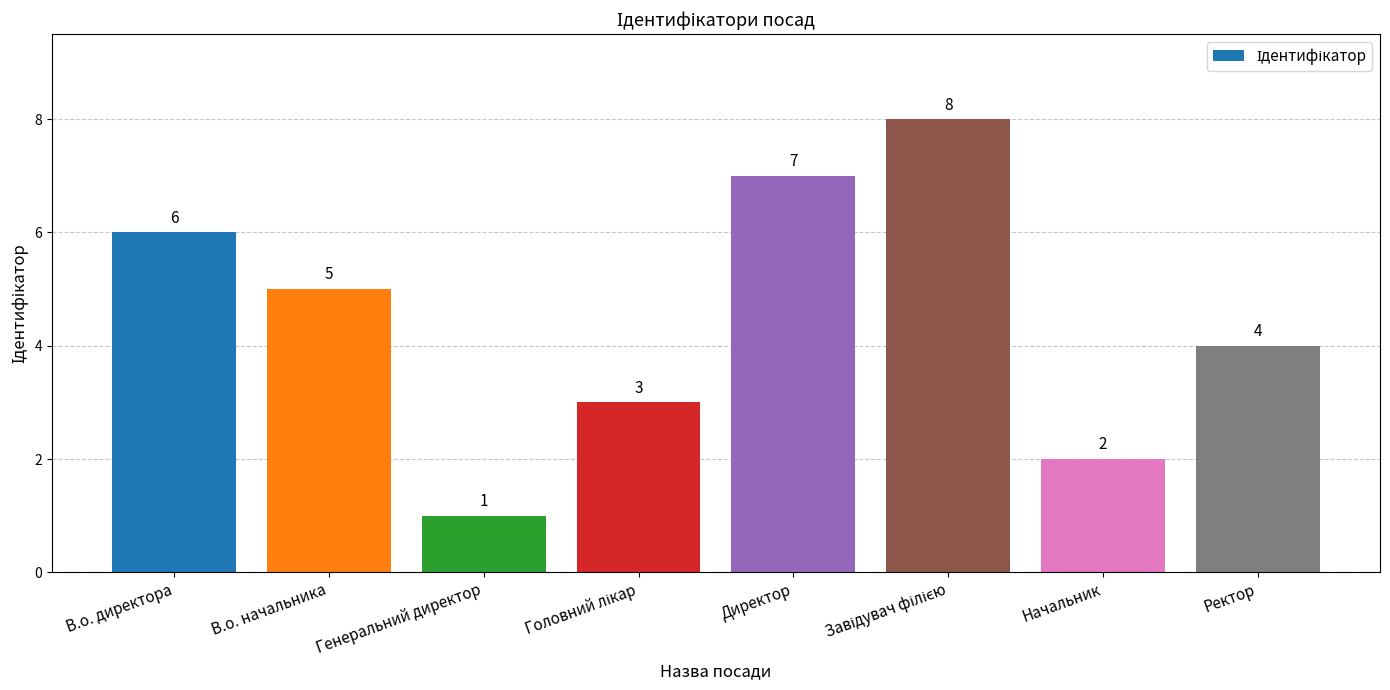

What is the label of the 3rd bar from the left?

Генеральний директор